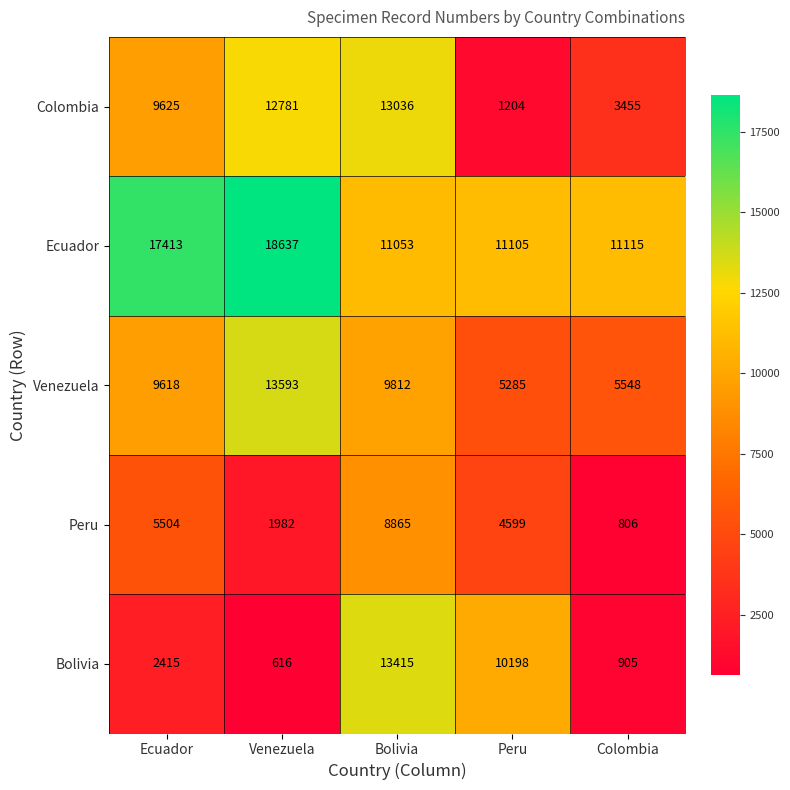

At which label does Venezuela reach its peak?

Venezuela